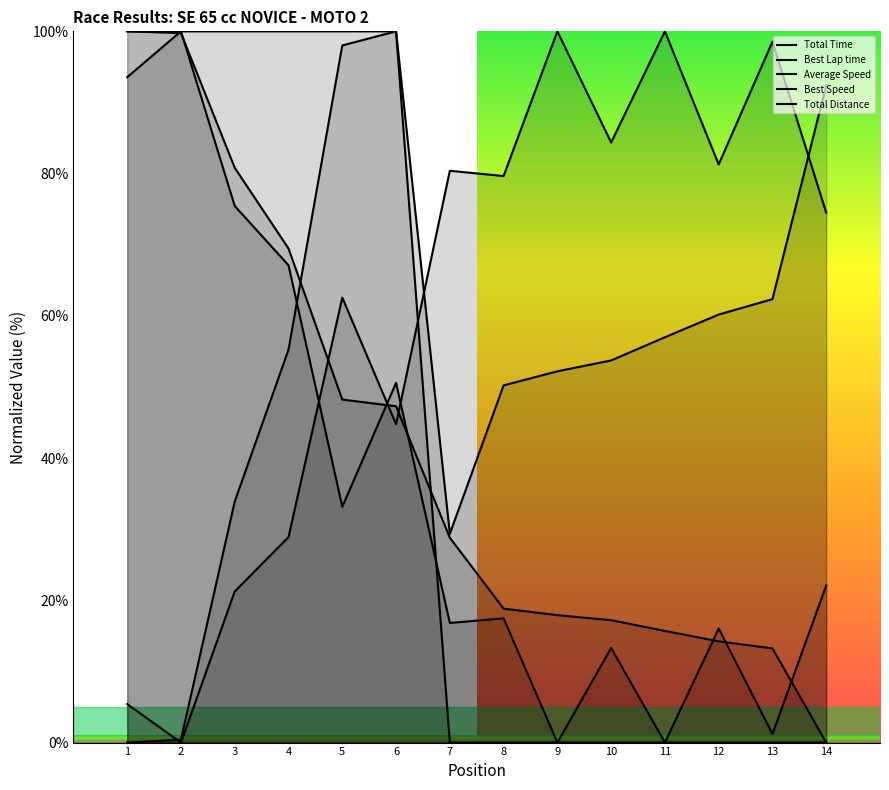

How many lines are shown in the chart?

5